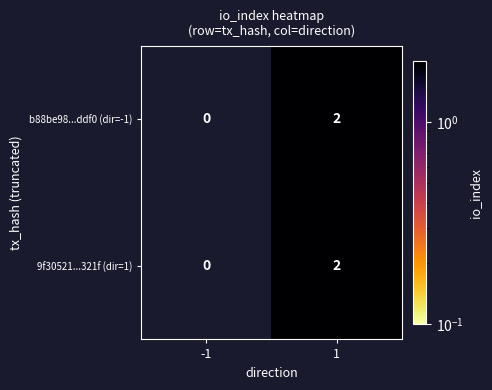

Rank the categories by b88be98...ddf0 (dir=-1) value from lowest to highest.

-1, 1